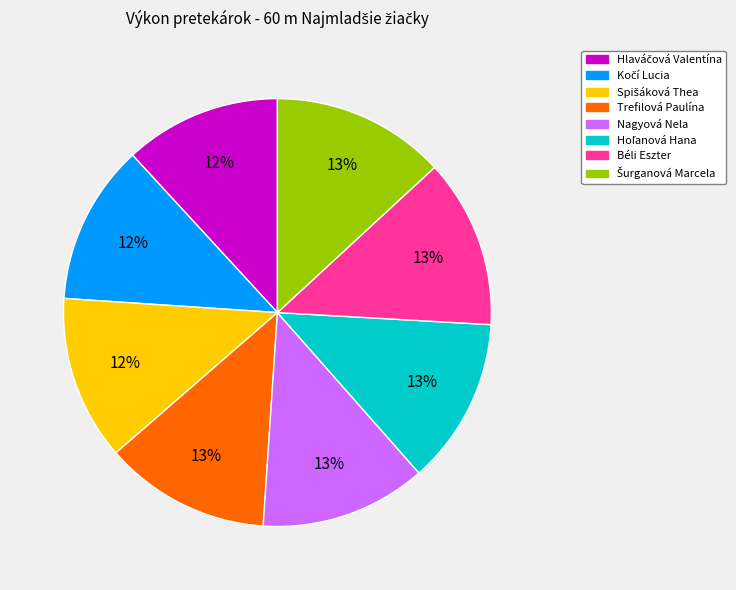

Do Béli Eszter and Nagyová Nela together represent more than half of the pie?

No